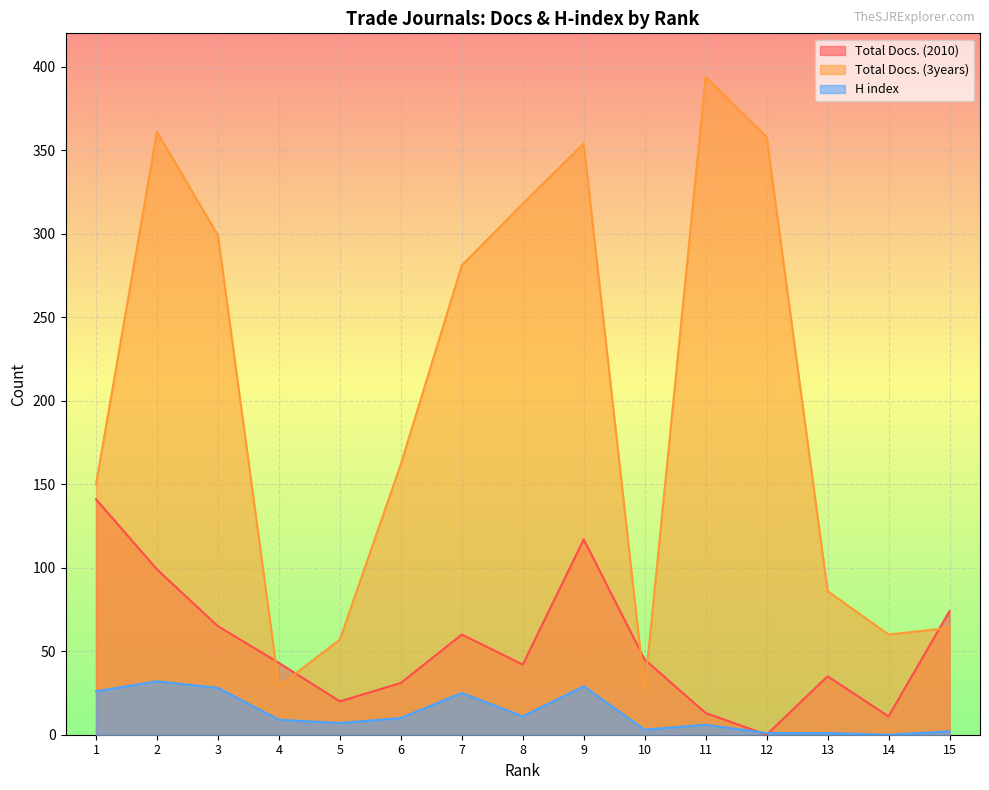

How many distinct data groups are displayed?

3